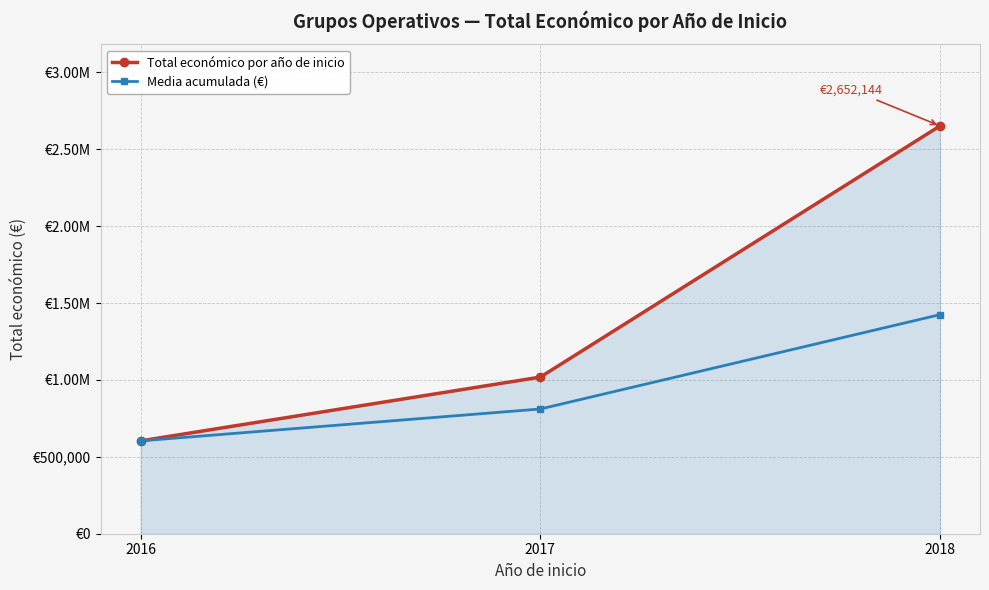

Is the value of Total económico por año de inicio at 2016 greater than the value of Media acumulada (€) at 2017?

No